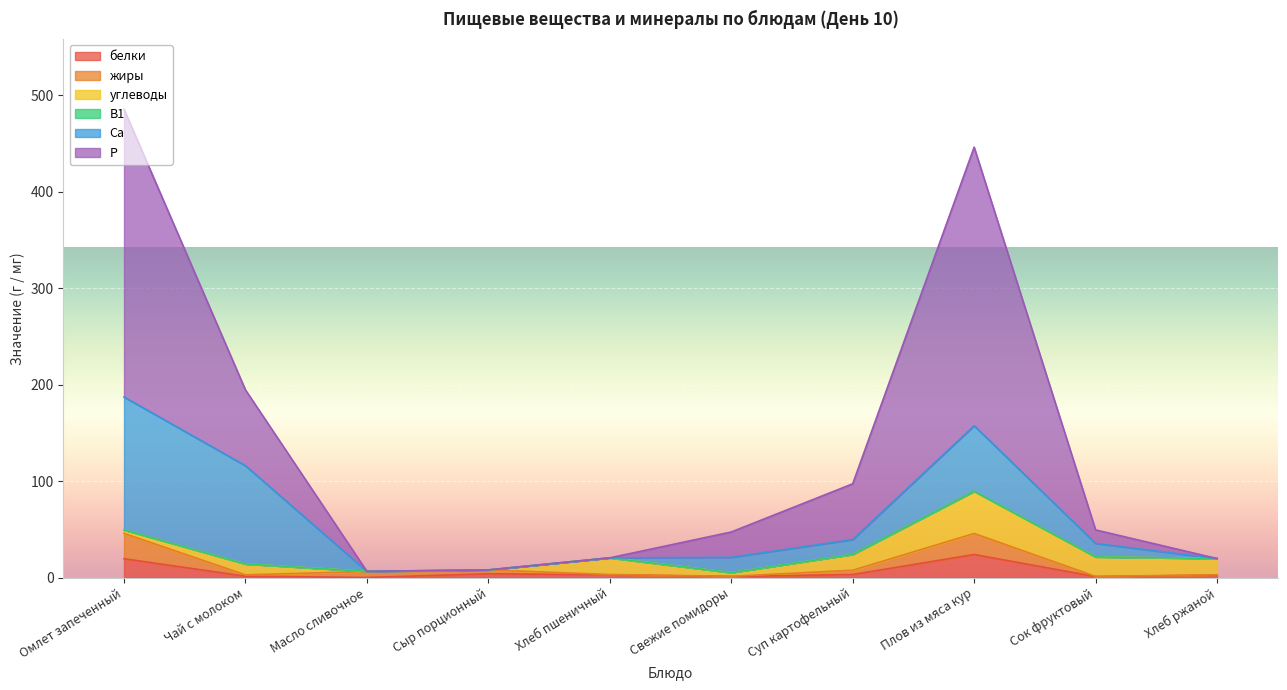

What is the maximum value for белки?

23.9